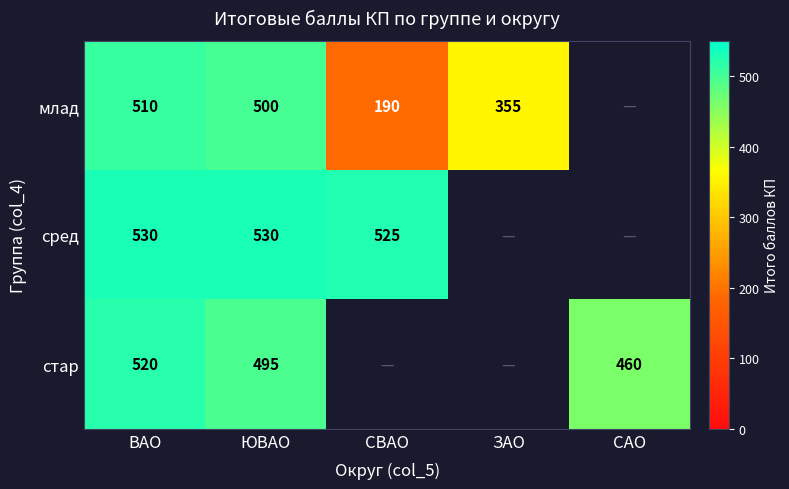

Which category has the highest value across all series?

ВАО